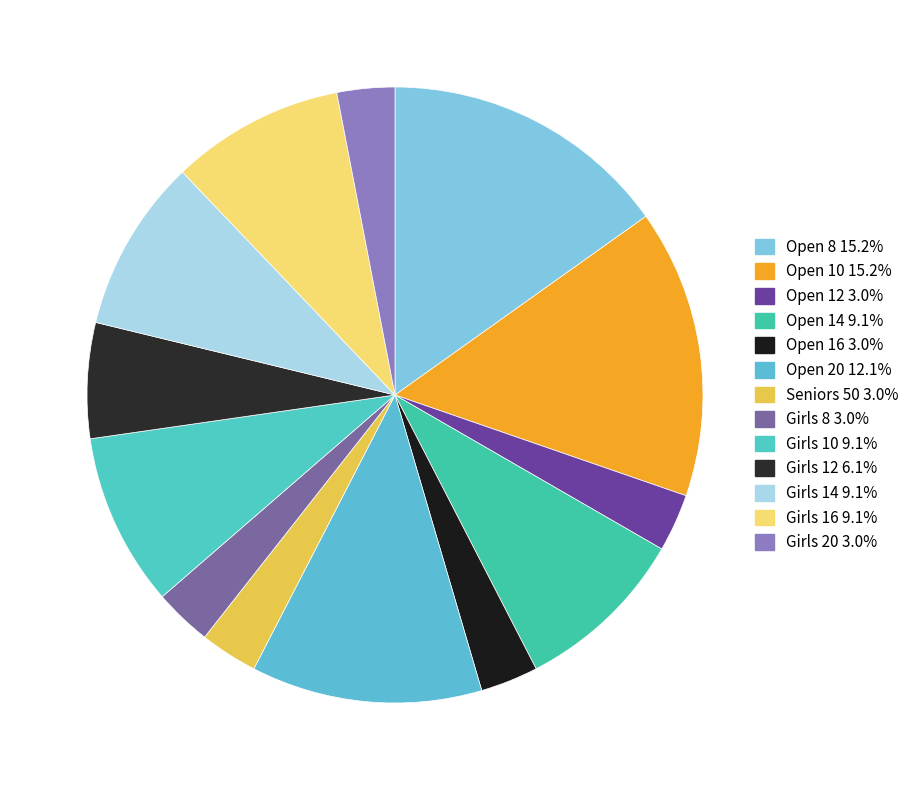

What is the change in value from Open 14 to Open 16?

-2